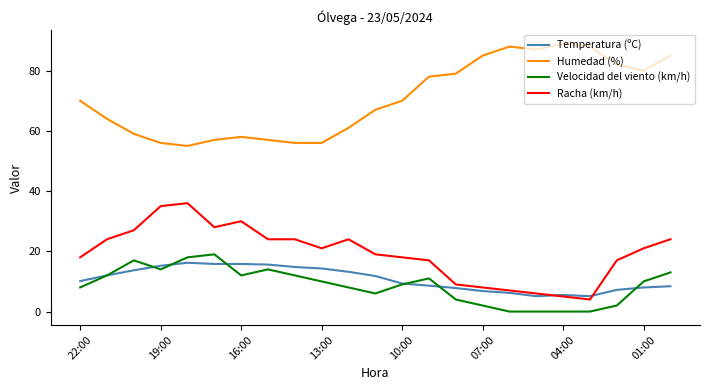

True or false: Racha (km/h) and Velocidad del viento (km/h) cross at least once.

False